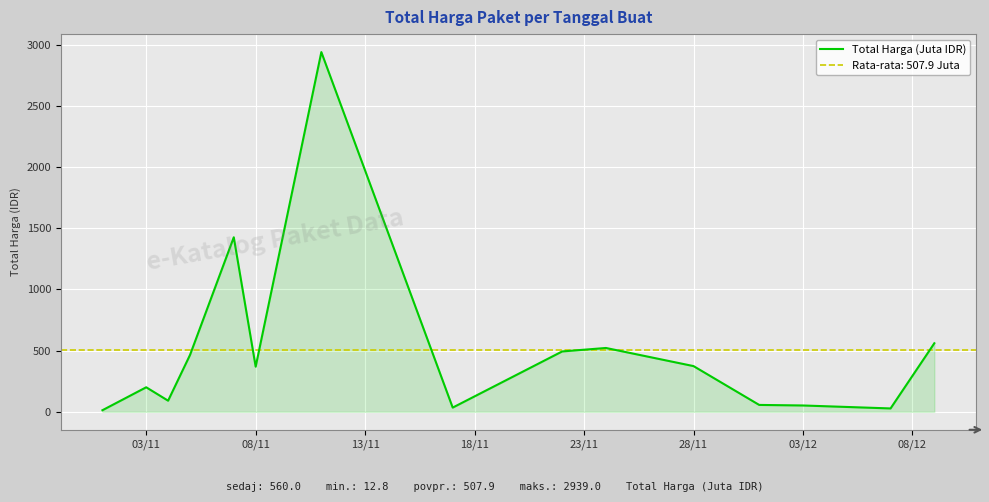

How many values are below 368?

7